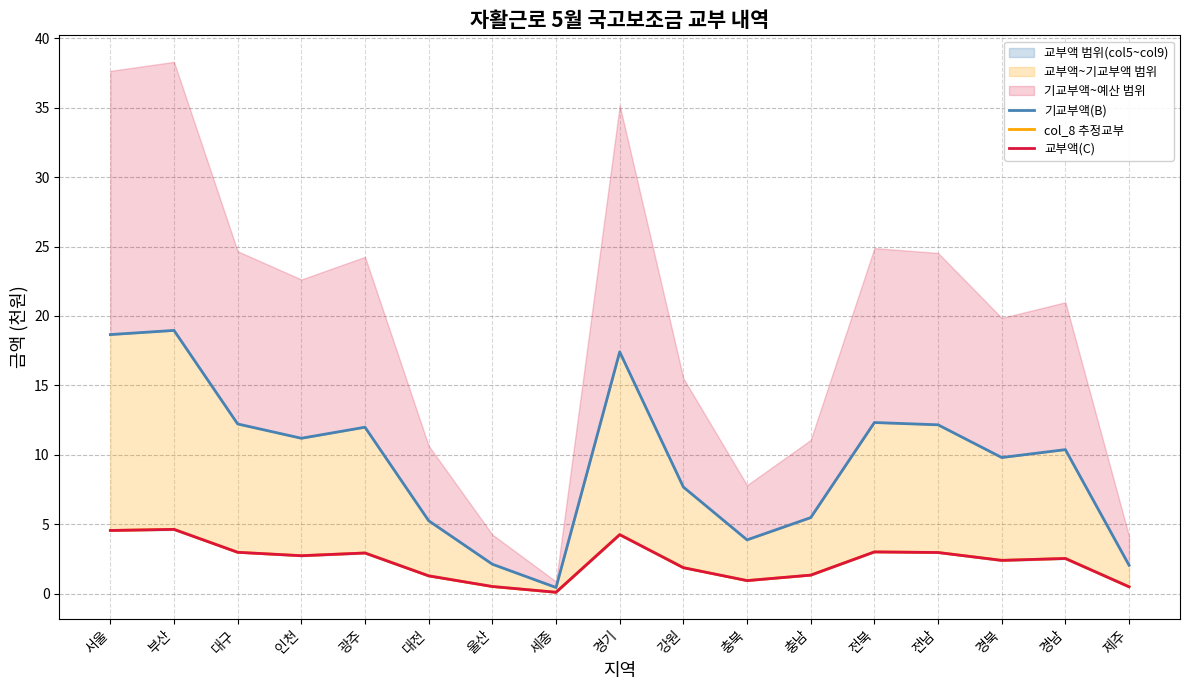

What is the smallest value displayed?

0.1